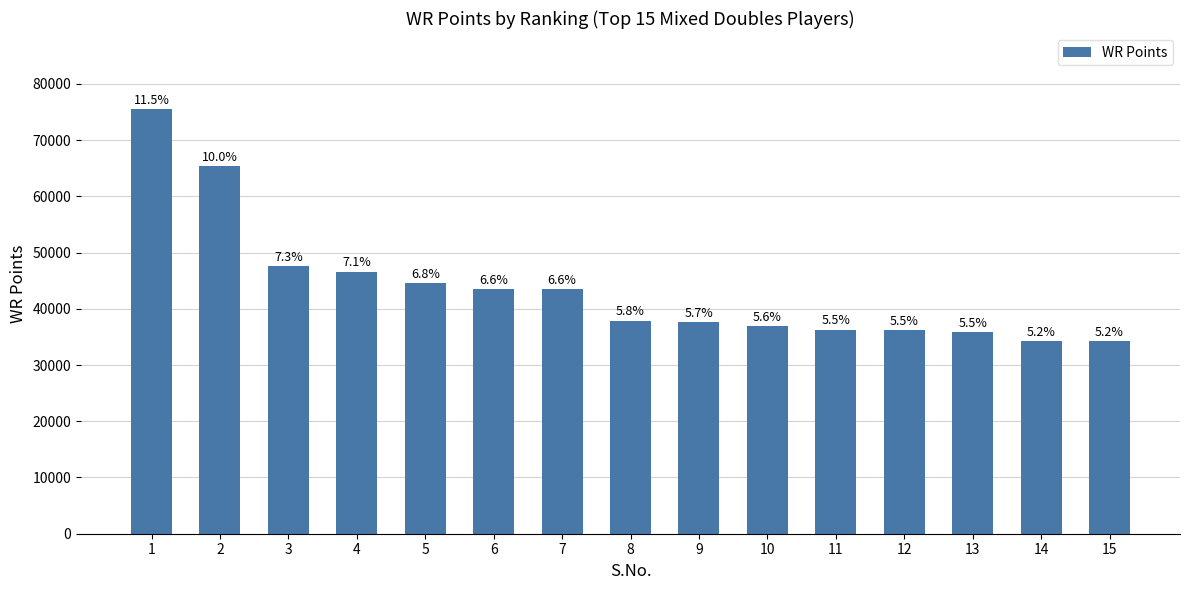

What is the average value?

43723